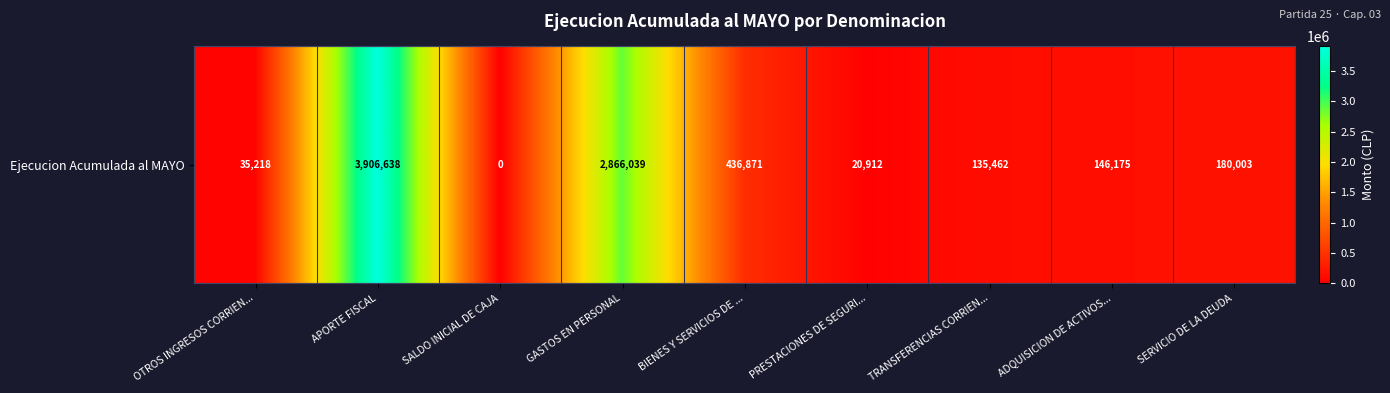

What is the difference between the maximum and minimum values?

3906638